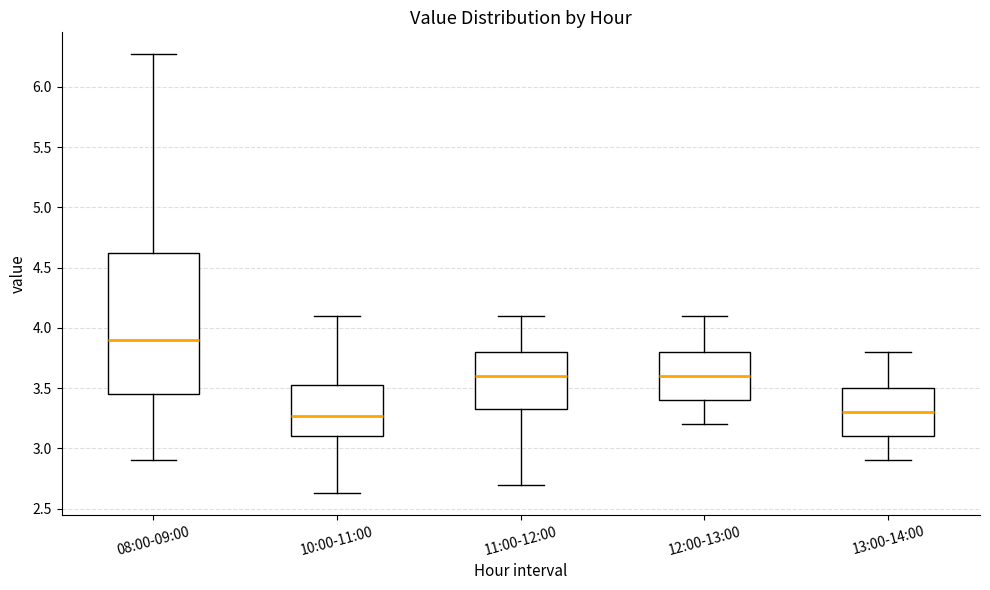

Comparing the boxes themselves (not the whiskers), which one is the tallest?

08:00-09:00